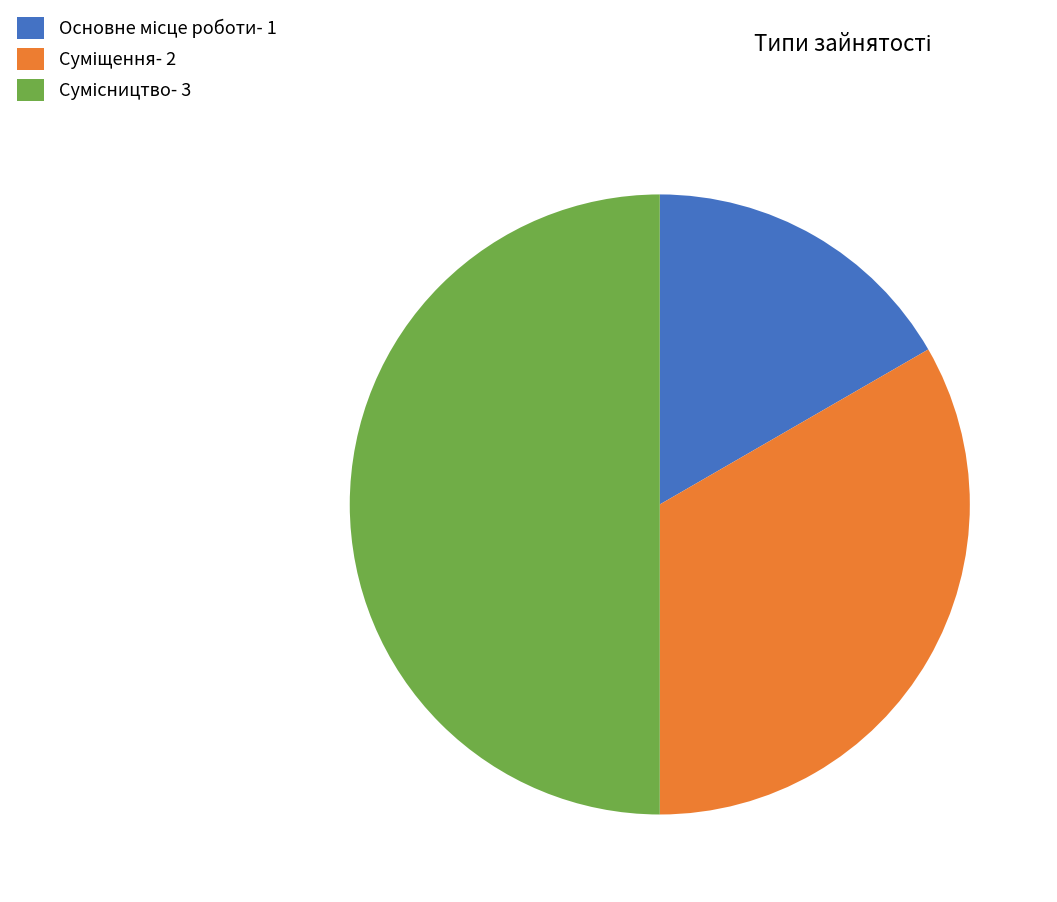

Count the number of slices in the pie.

3